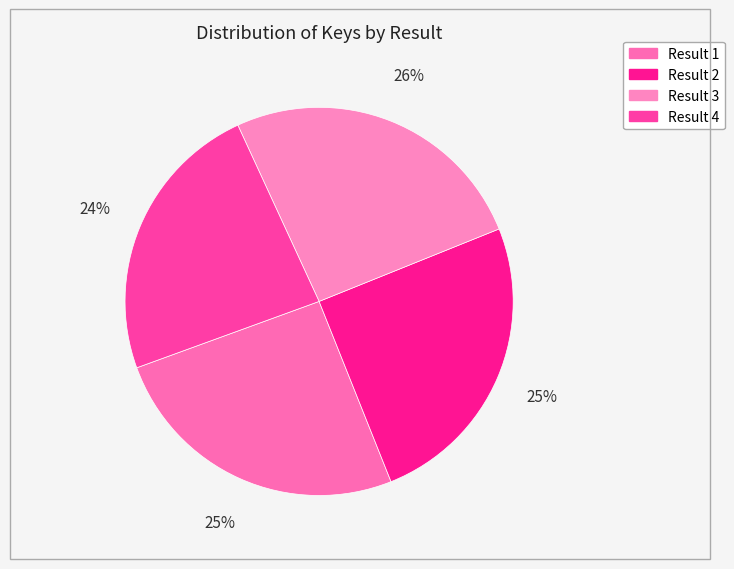

Which slice is the largest?

Result 3